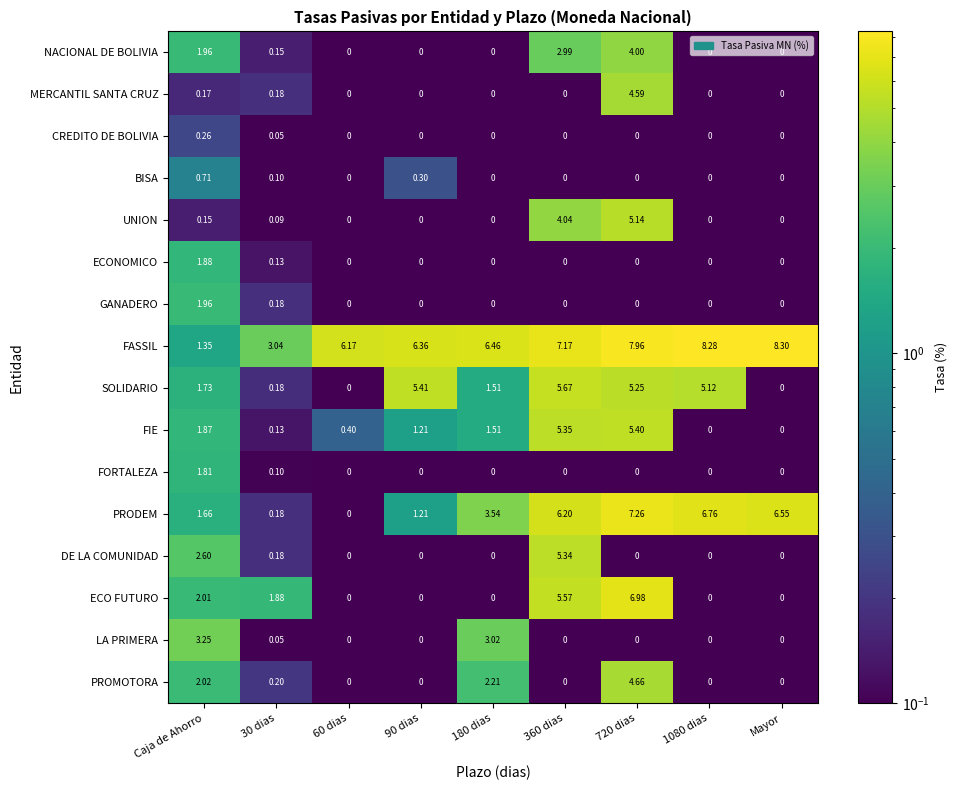

At which category does the chart reach its peak across all series?

Mayor